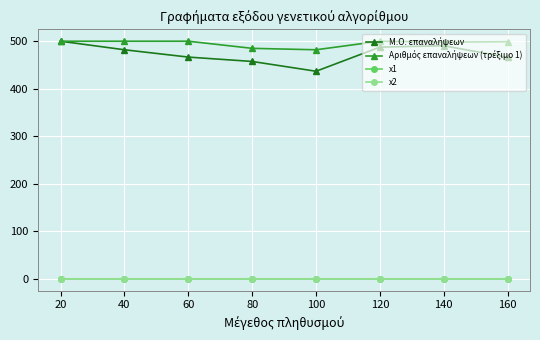

What is the greatest value displayed?

500.0